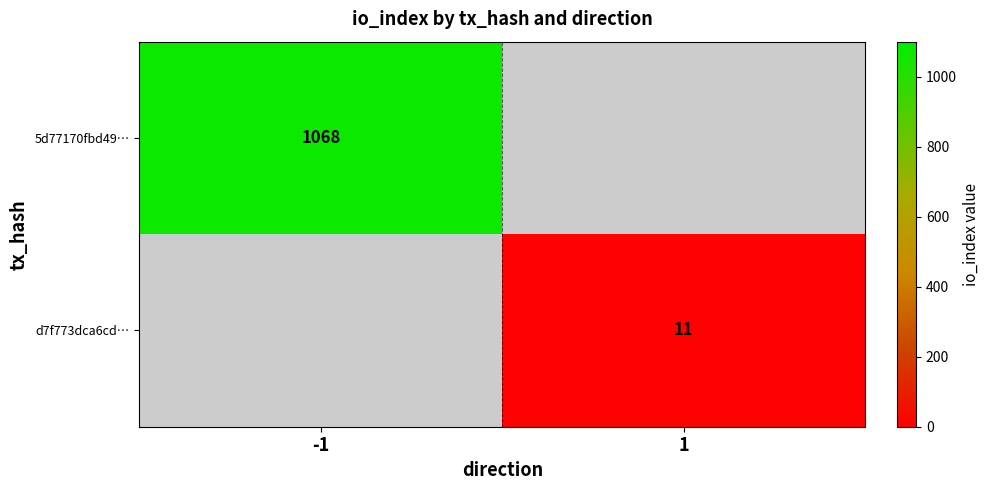

The d7f773dca6cd… series shows 7 at 1. True or false?

False